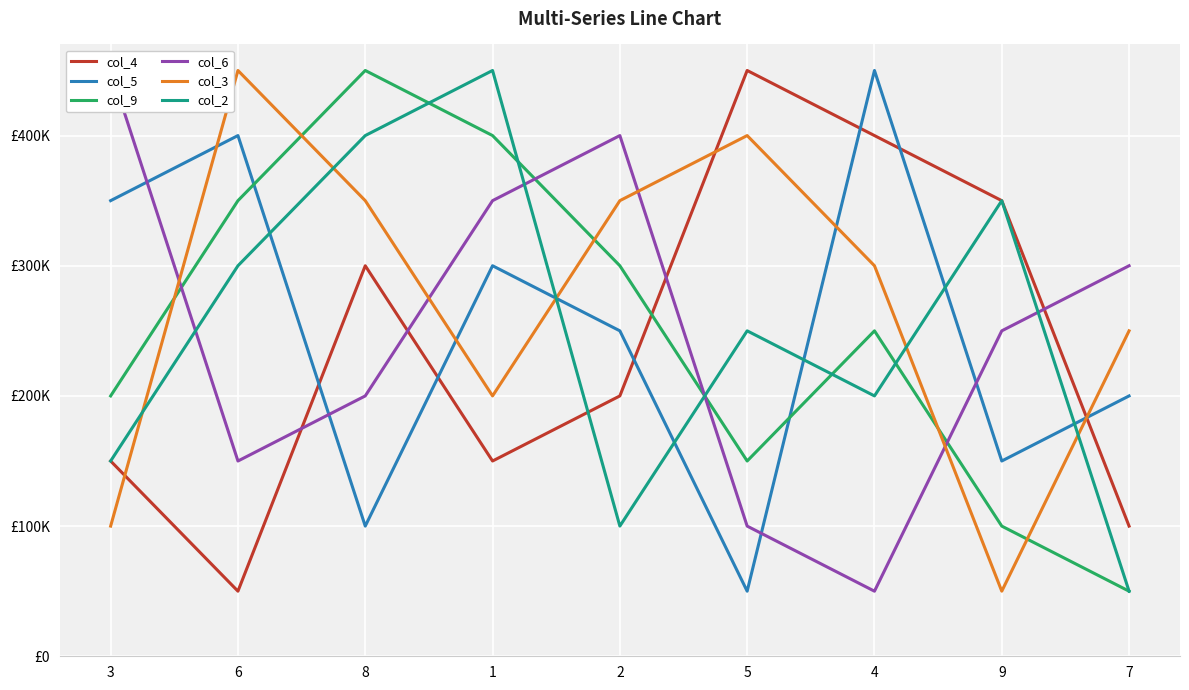

At which category is the sum across all series the highest?

1